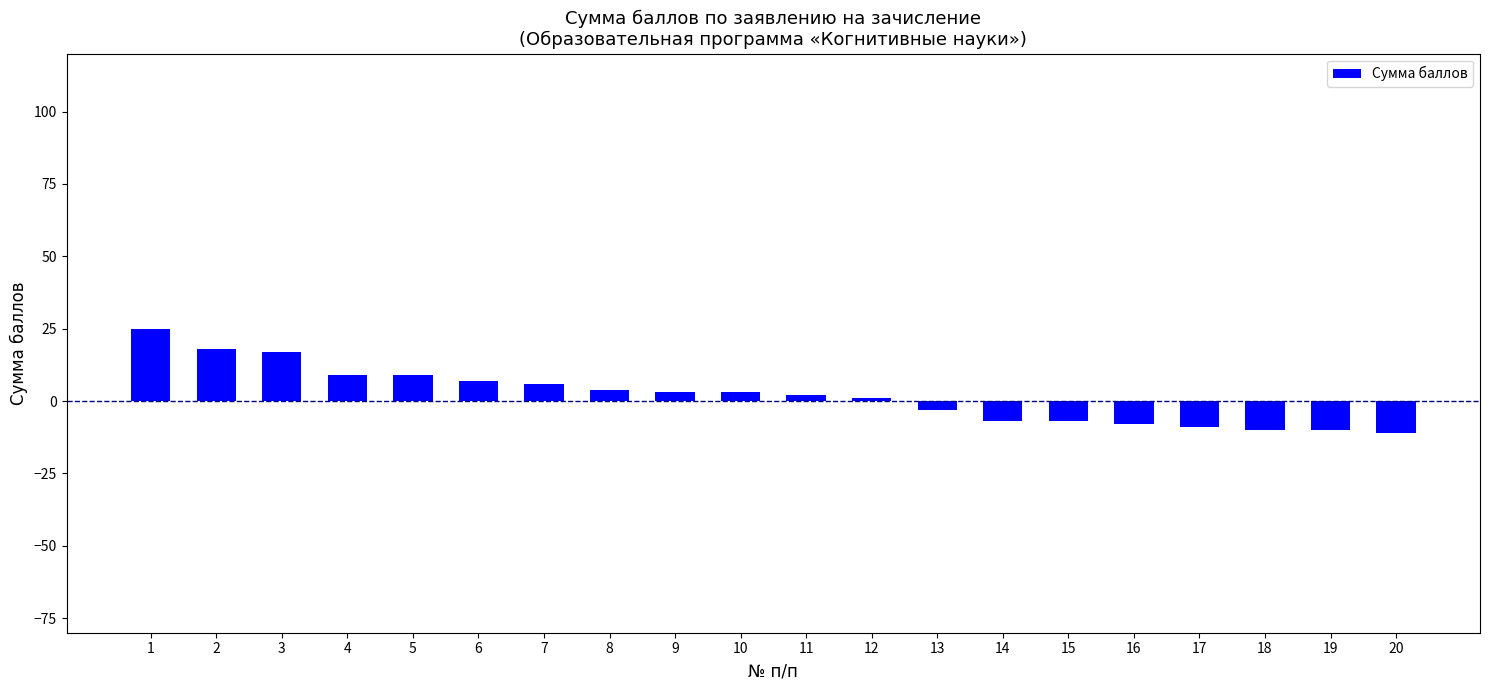

Reading left to right, what are all the values shown in this chart?

25	18	17	9	9	7	6	4	3	3	2	1	-3	-7	-7	-8	-9	-10	-10	-11